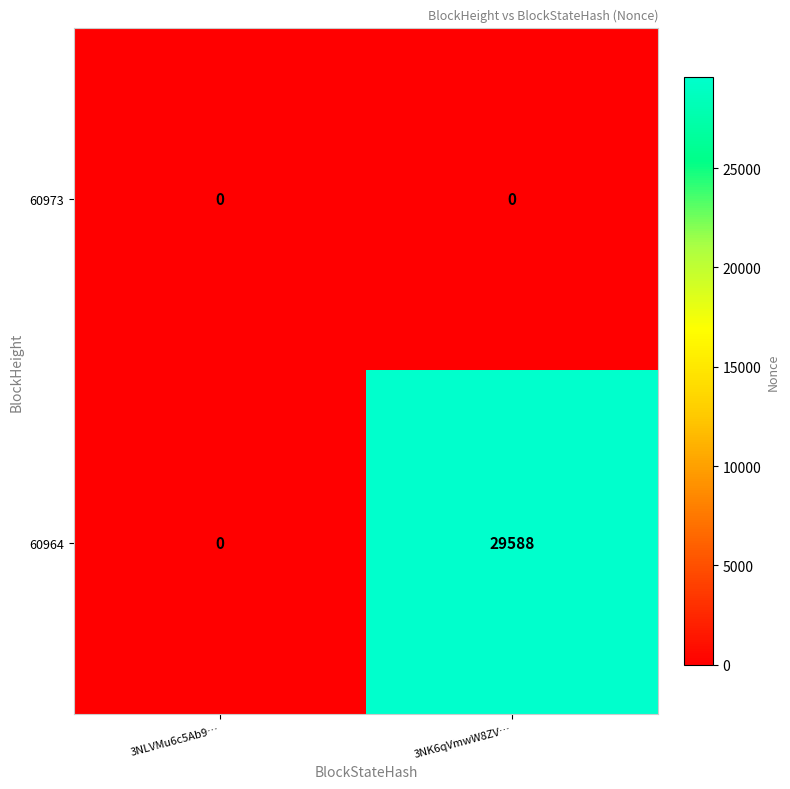

At which category is the sum across all series the highest?

3NK6qVmwW8ZV…